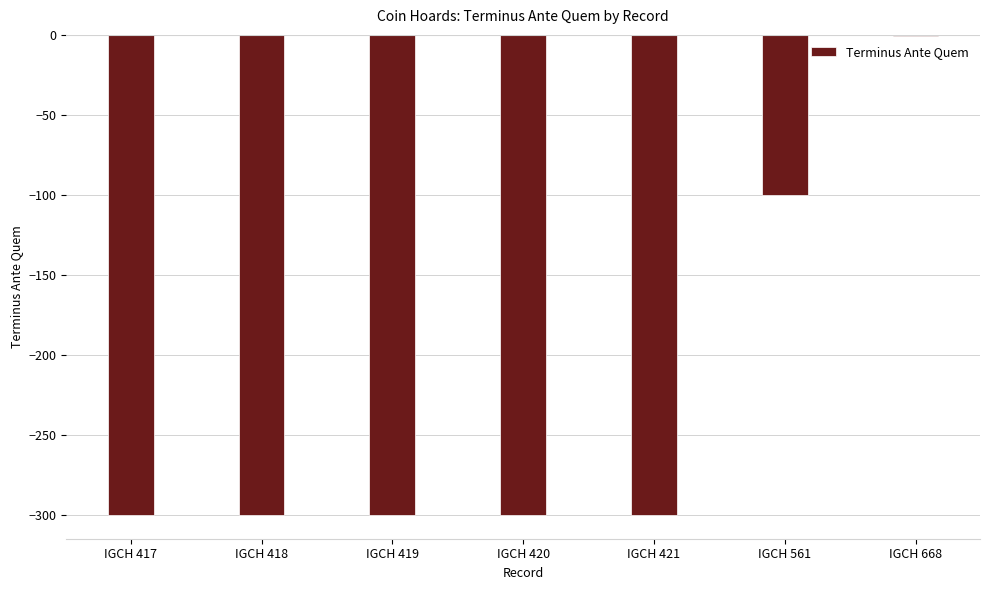

What is the value of the 2nd bar from the left?

-300